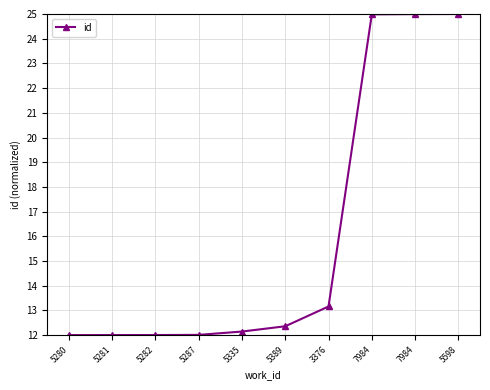

Does the chart have visible grid lines?

Yes